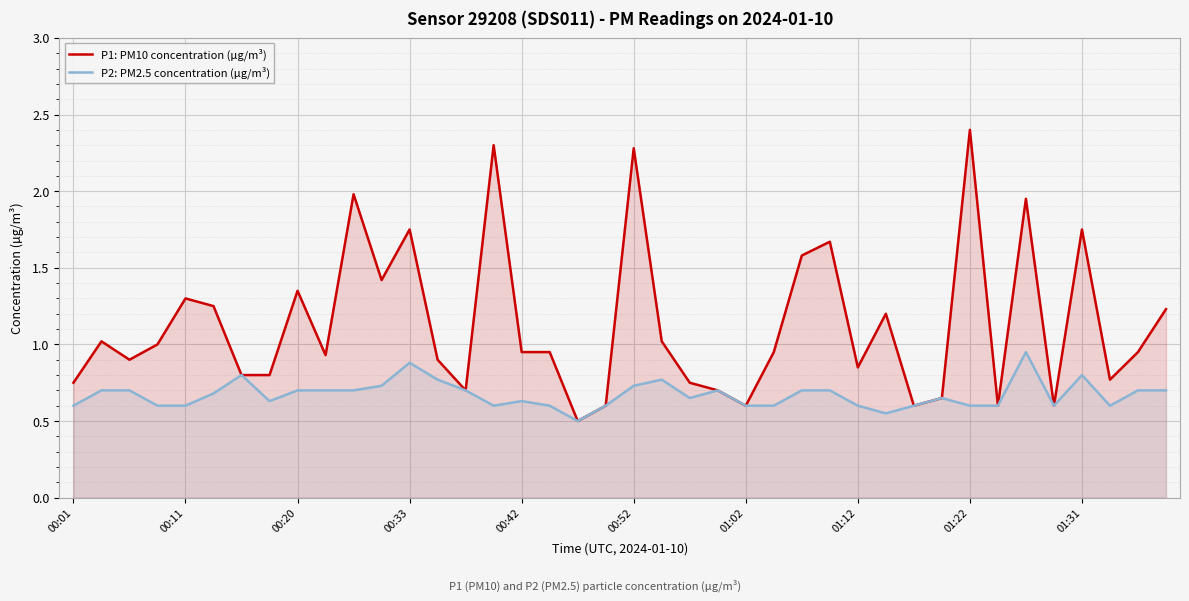

Reading left to right, what are all the values shown in this chart?

P1: PM10 concentration (µg/m³): 0.8	1.0	0.9	1.0	1.3	1.2	0.8	0.8	1.4	0.9	2.0	1.4	1.8	0.9	0.7	2.3	0.9	0.9	0.5	0.6	2.3	1.0	0.8	0.7	0.6	0.9	1.6	1.7	0.8	1.2	0.6	0.7	2.4	0.6	1.9	0.6	1.8	0.8	0.9	1.2
P2: PM2.5 concentration (µg/m³): 0.6	0.7	0.7	0.6	0.6	0.7	0.8	0.6	0.7	0.7	0.7	0.7	0.9	0.8	0.7	0.6	0.6	0.6	0.5	0.6	0.7	0.8	0.7	0.7	0.6	0.6	0.7	0.7	0.6	0.6	0.6	0.7	0.6	0.6	0.9	0.6	0.8	0.6	0.7	0.7